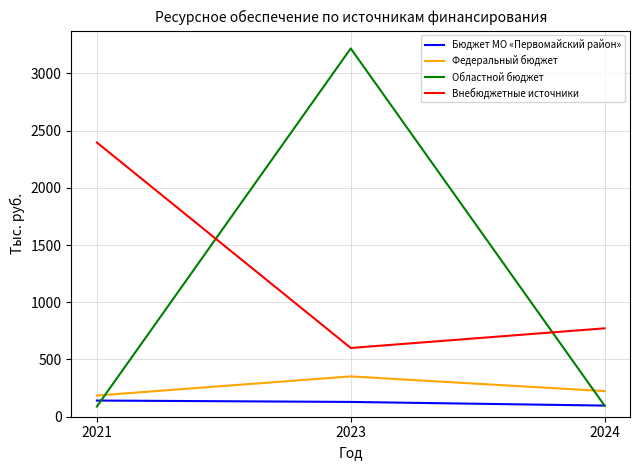

At which label does Внебюджетные источники first exceed 772?

2021